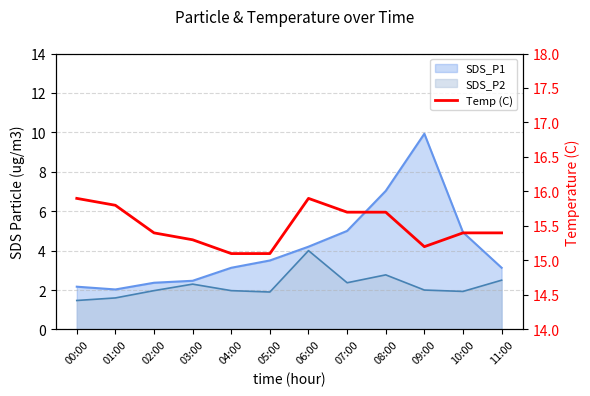

Which category has the highest value across all series?

00:00